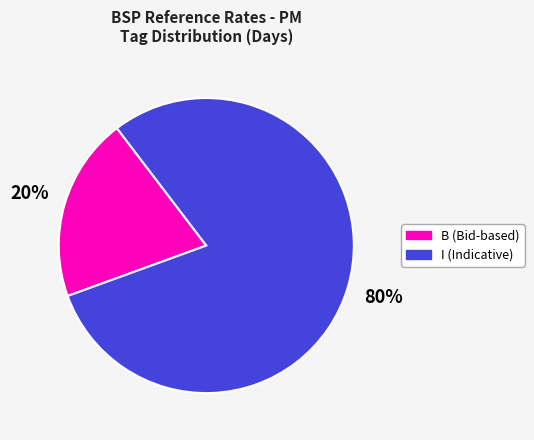

To the nearest percent, what is the difference between the largest and smallest slice percentages?

60%